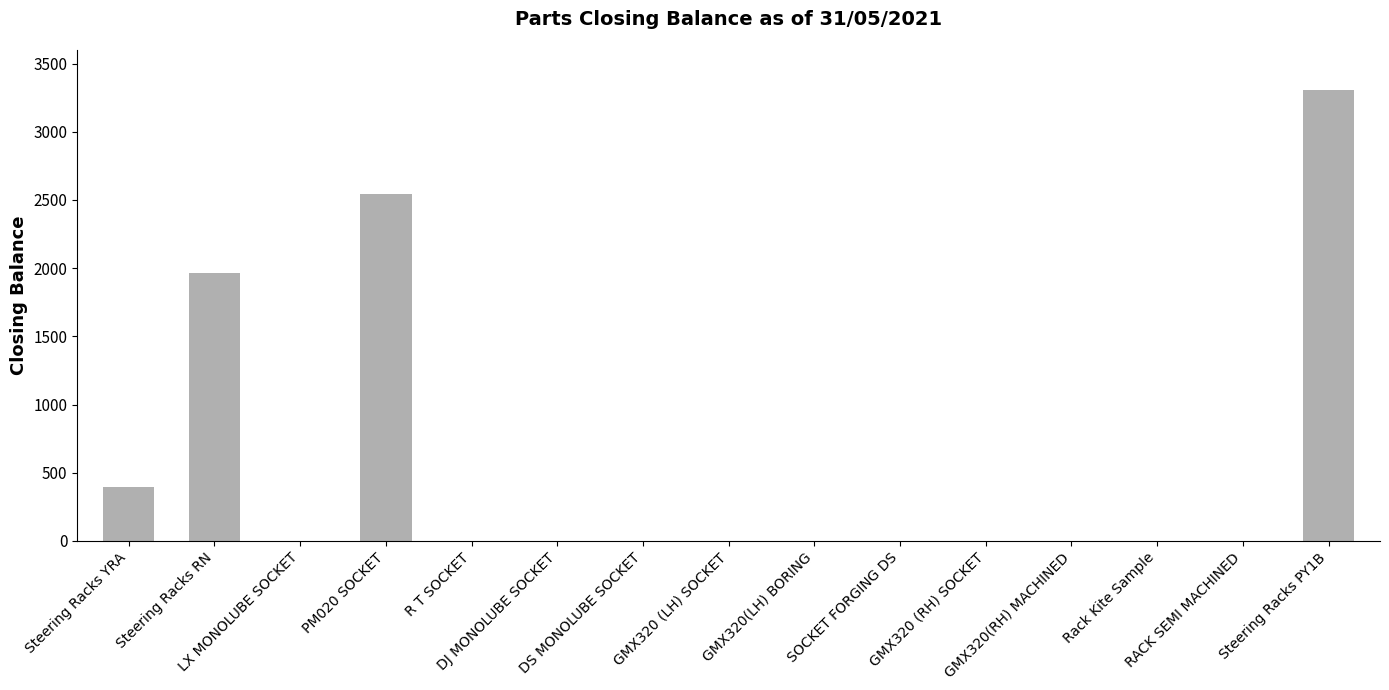

What is the sum of all values?

8204